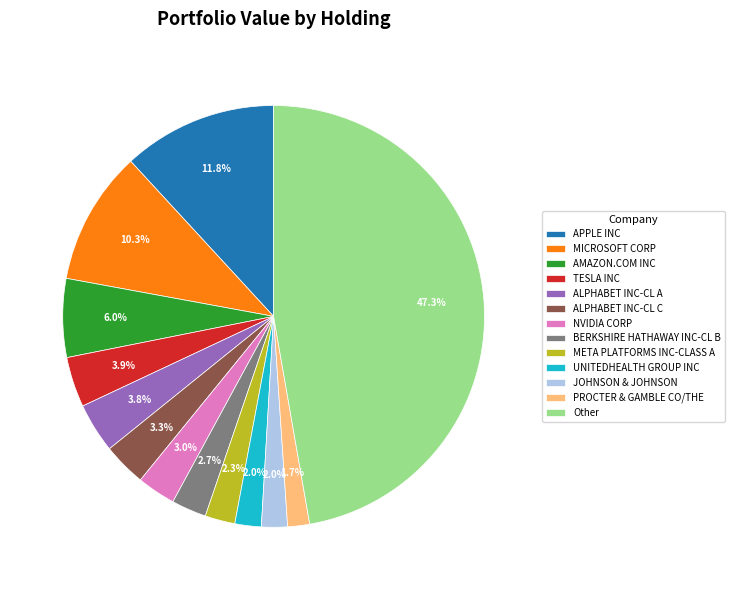

Is there any slice that represents more than half of the pie?

No